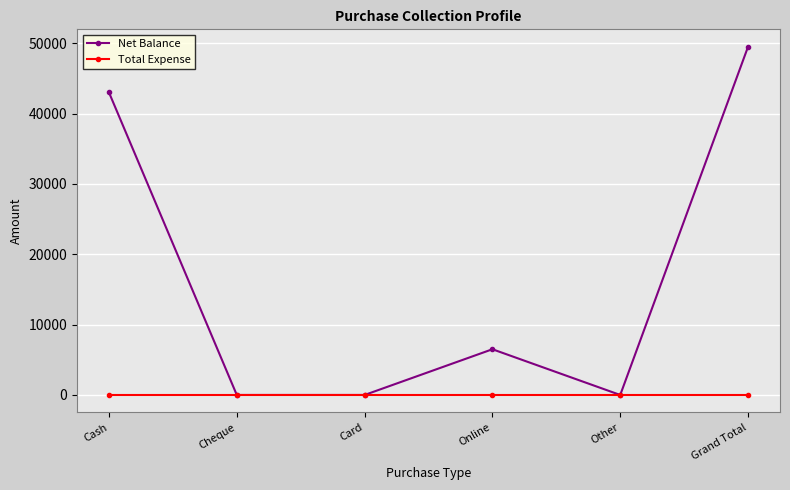

Reading left to right, list all the values displayed in this chart.

Net Balance: Cash=43000	Cheque=0	Card=0	Online=6499	Other=0	Grand Total=49499
Total Expense: Cash=0	Cheque=0	Card=0	Online=0	Other=0	Grand Total=0